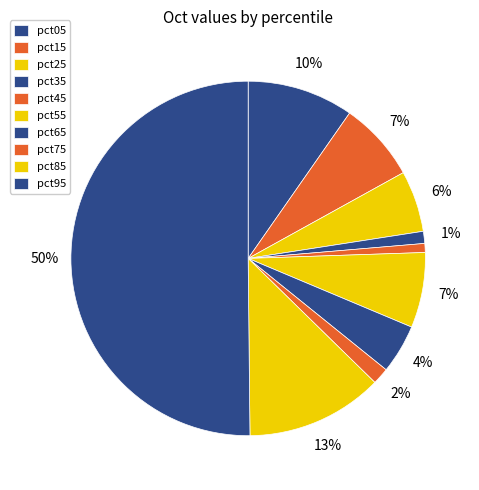

Which category has the smallest portion of the pie?

pct45